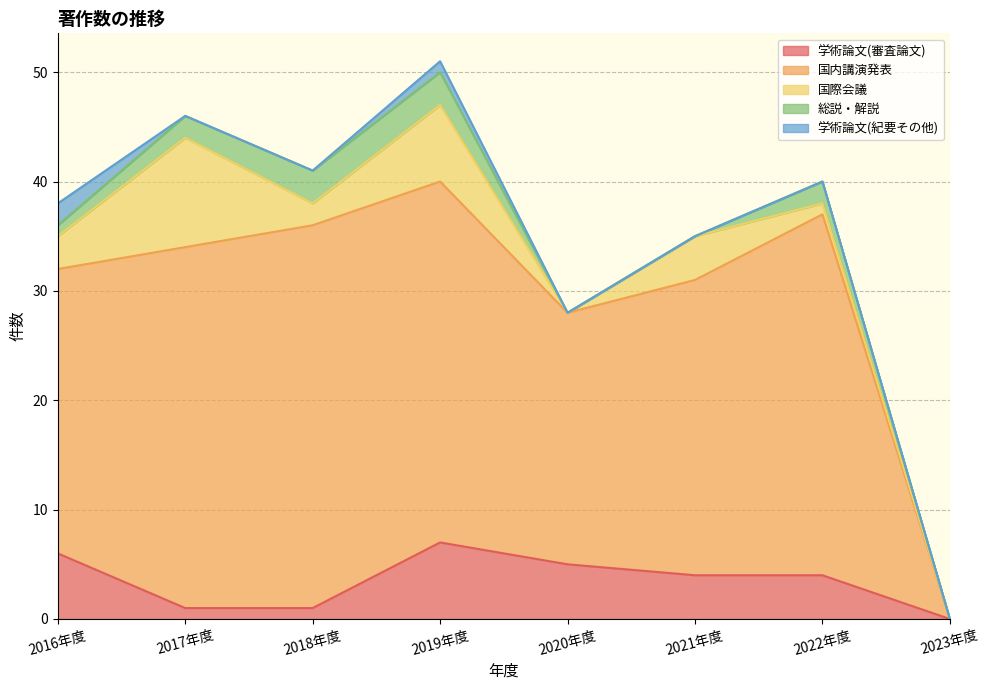

The value of 国内講演発表 at 2023年度 is -20. True or false?

False